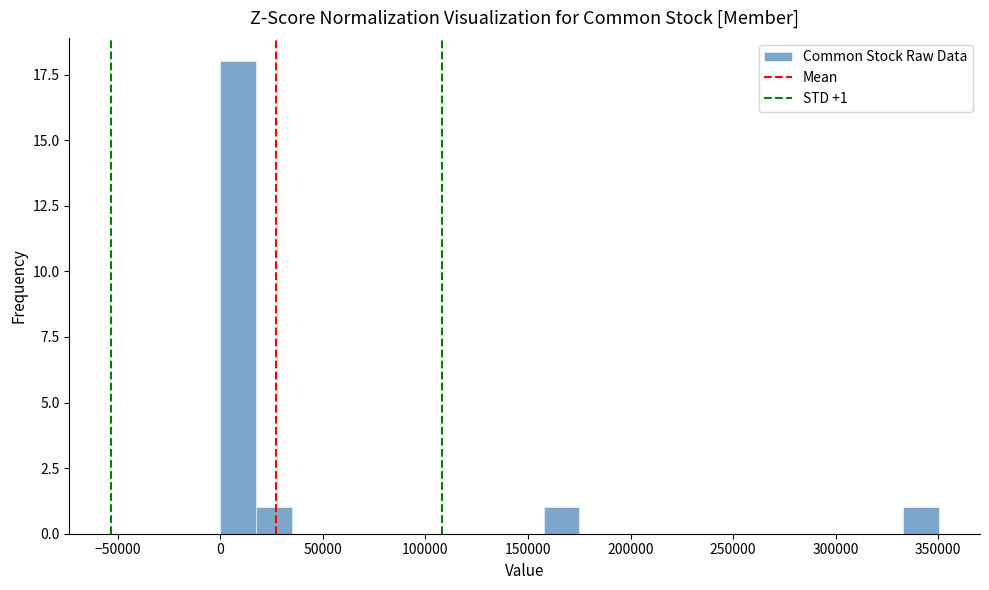

Around what value on the x-axis is the tallest bar? Give the approximate position of its centre, as read against the axis.

10000